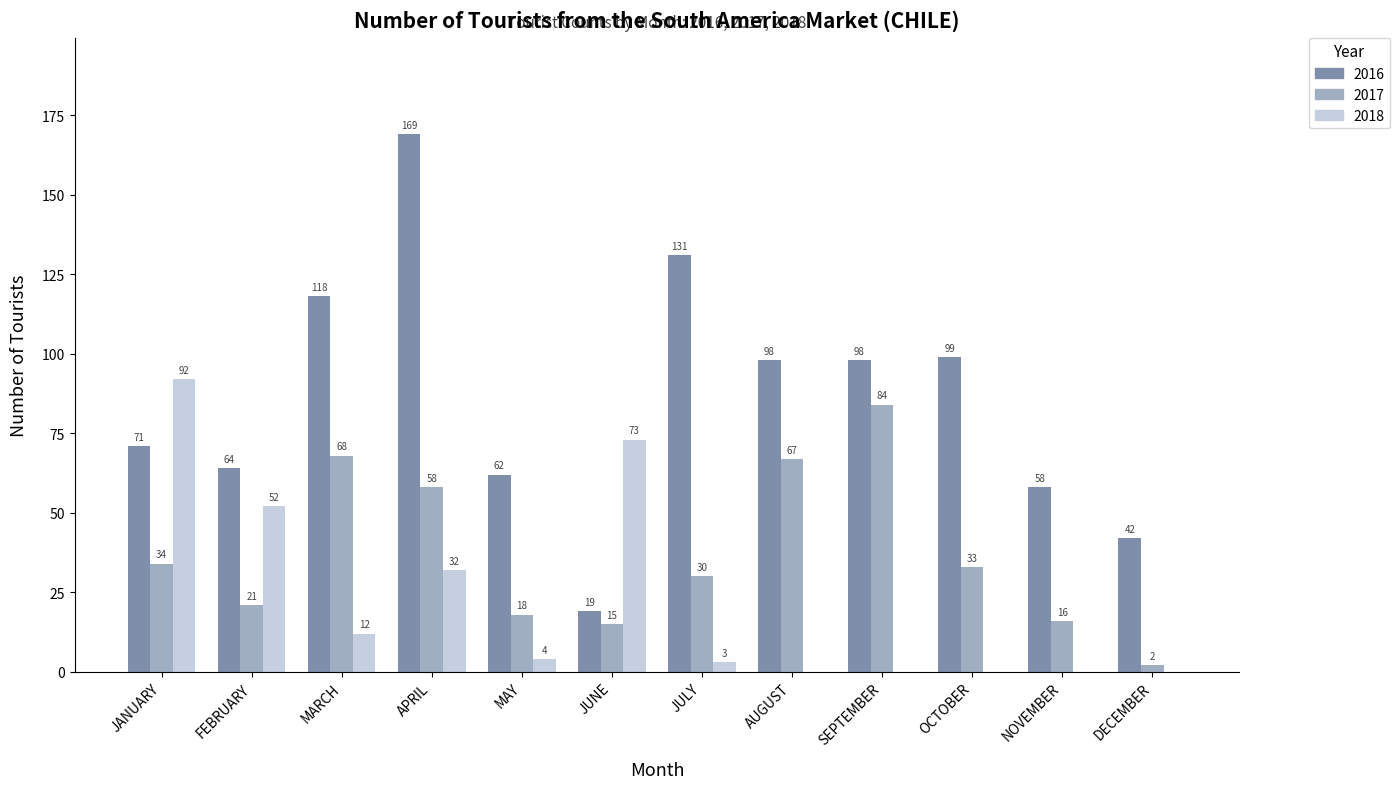

What is the sum of all 2017 values?

446